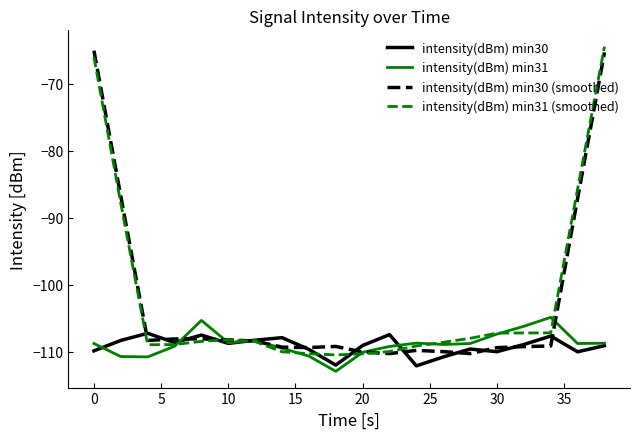

How many lines are shown in the chart?

4